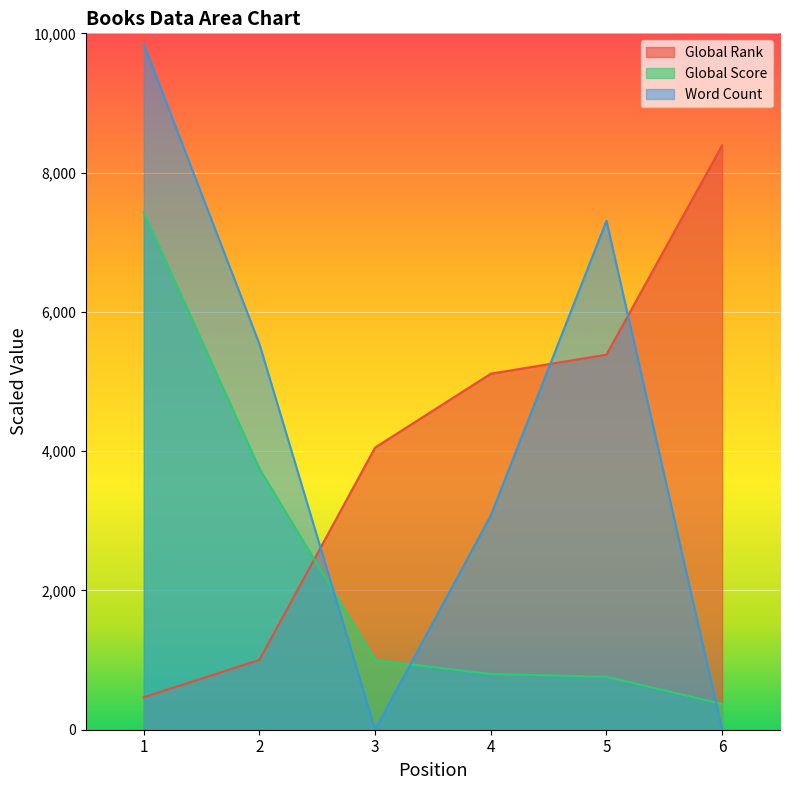

Between 1 and 3, which series saw the biggest shift?

Word Count